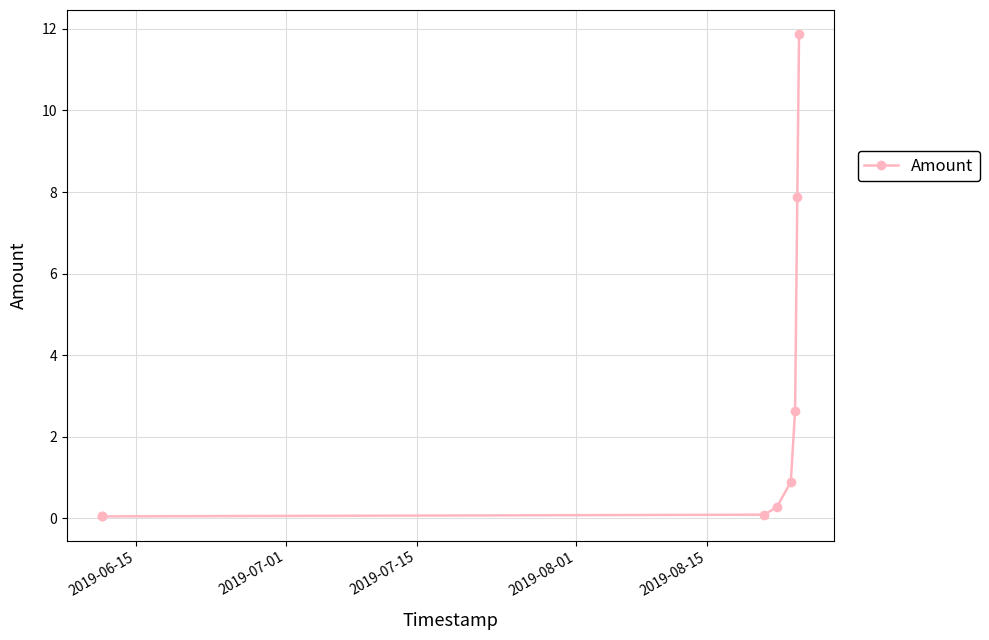

What is the difference between the maximum and minimum values?

11.8